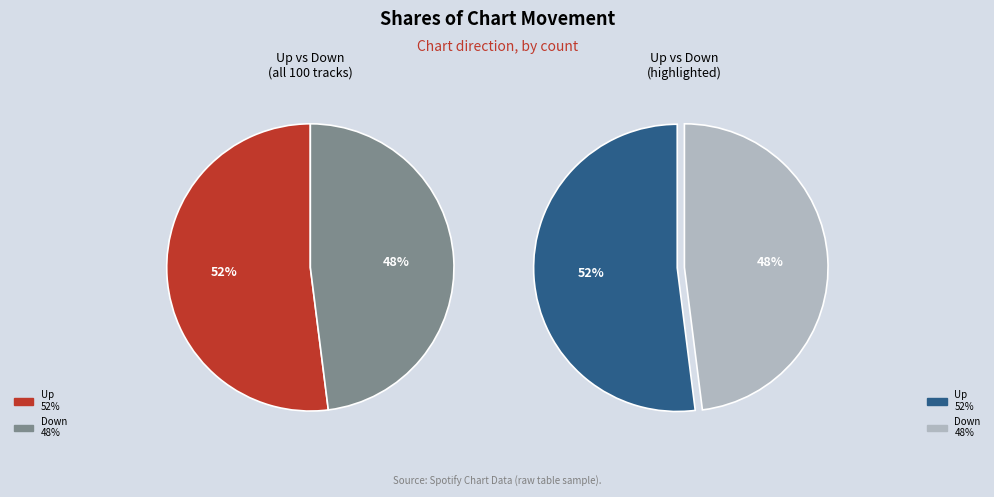

Is it true that down is 59% of the pie?

False